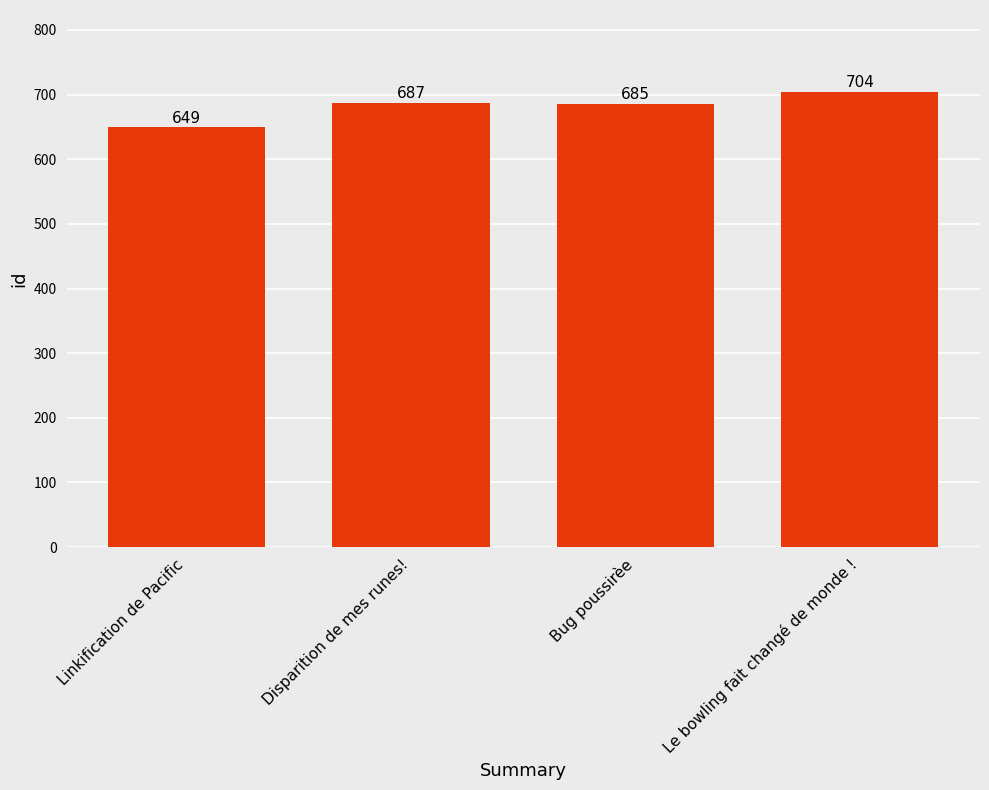

The value at Le bowling fait changé de monde ! is 392. True or false?

False